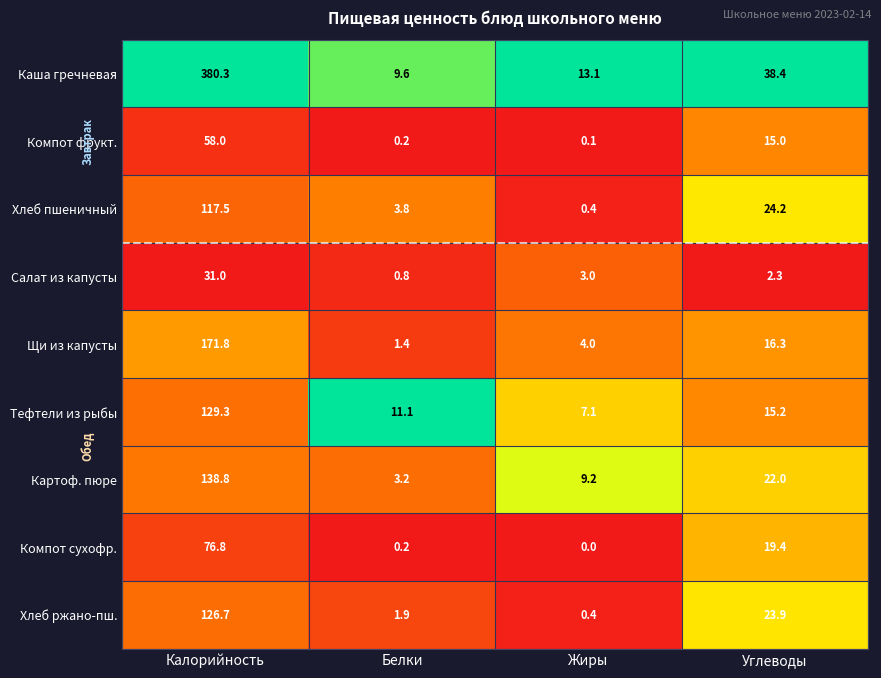

What is the average value of the Компот сухофр. series?

24.1